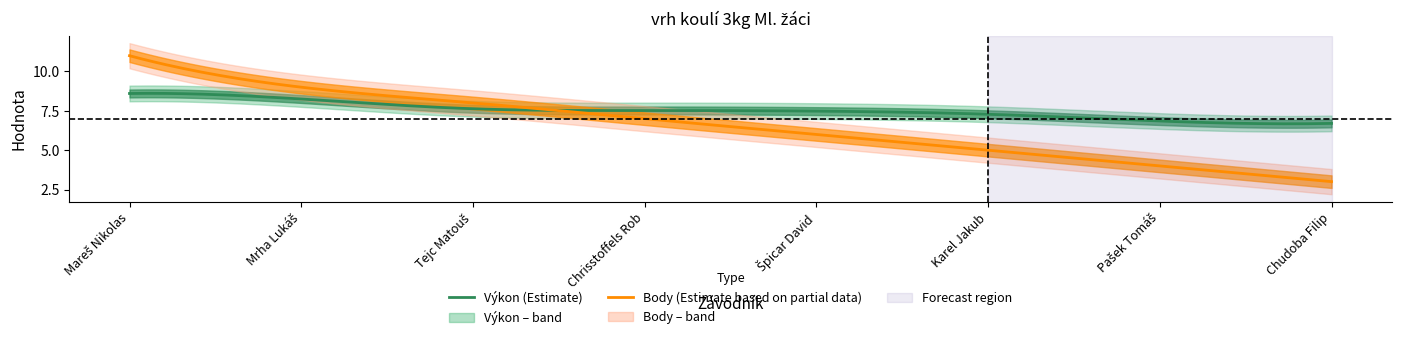

How many lines are shown in the chart?

2